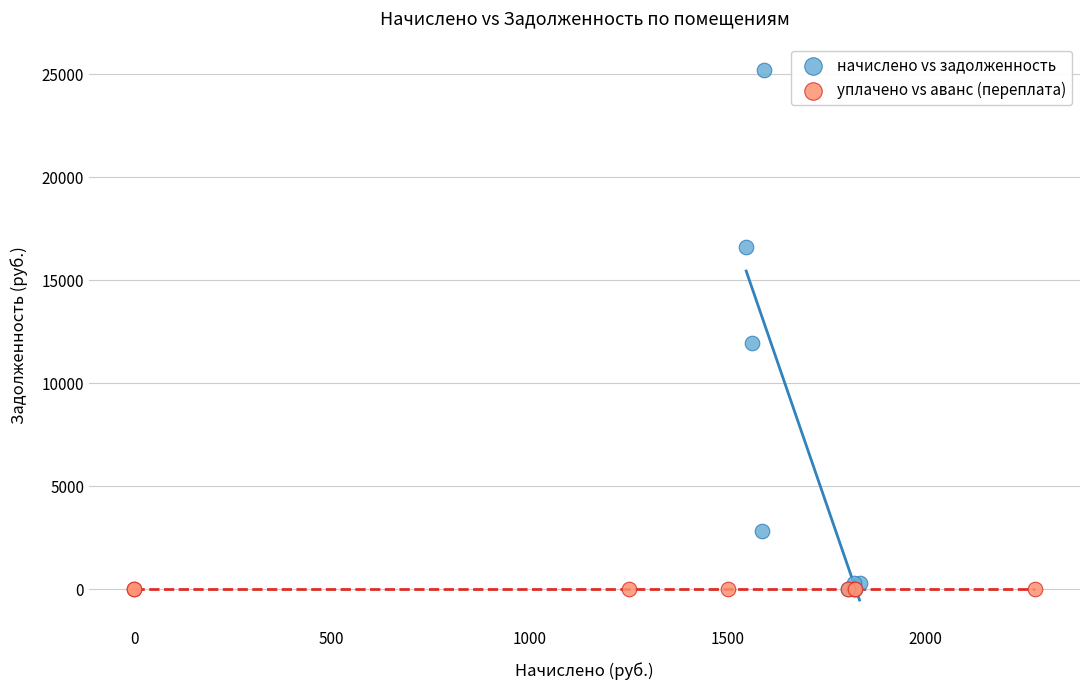

Which series reaches the maximum Y coordinate?

начислено vs задолженность